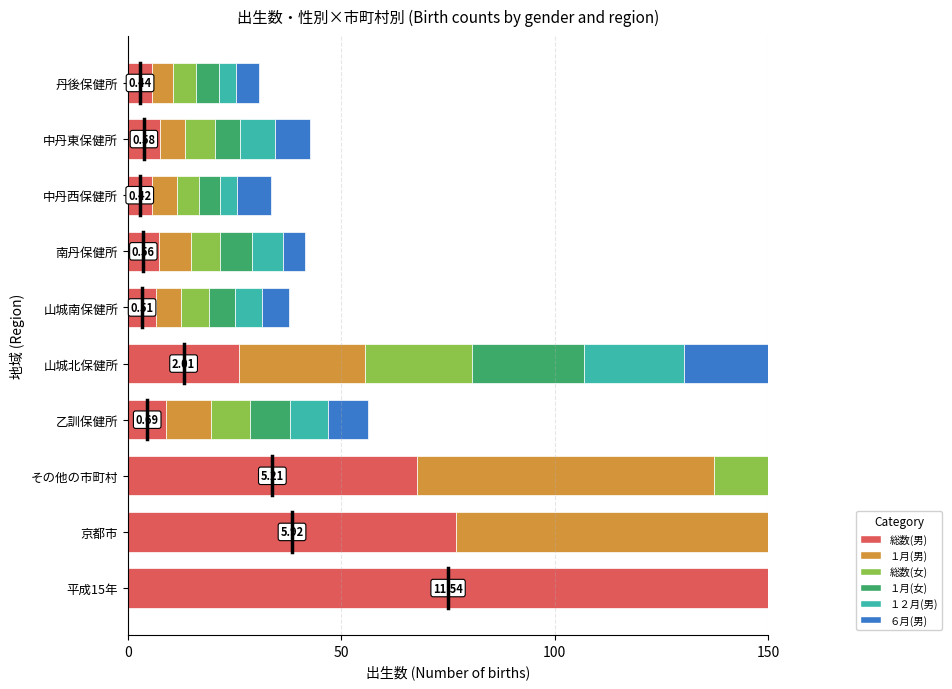

How many distinct data groups are displayed?

6